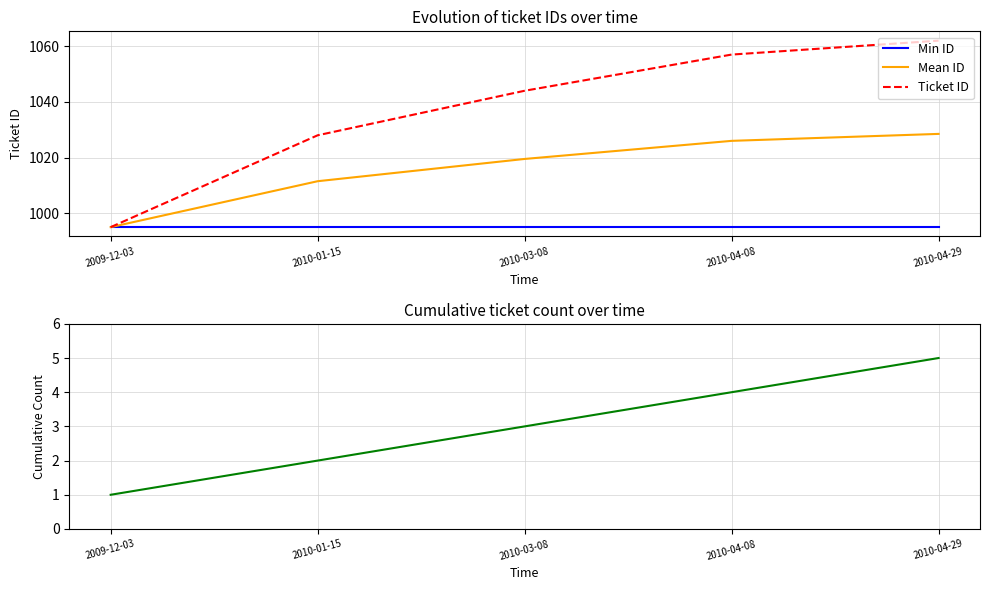

How many series are shown in this chart?

4